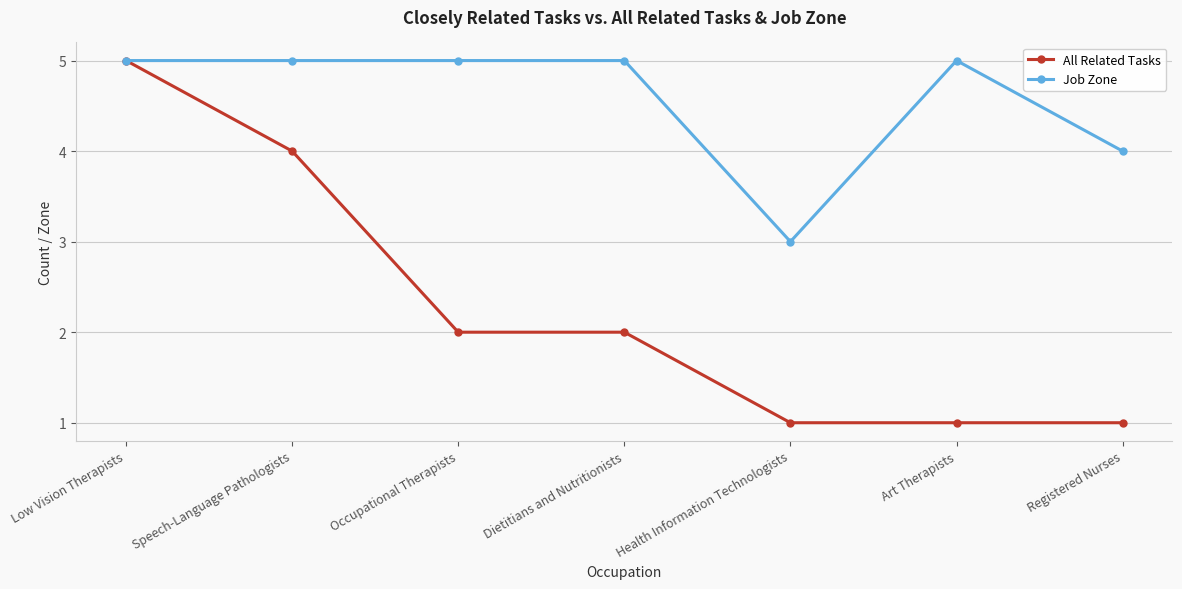

What is the sum of the Job Zone values at Speech-Language Pathologists and Health Information Technologists?

8